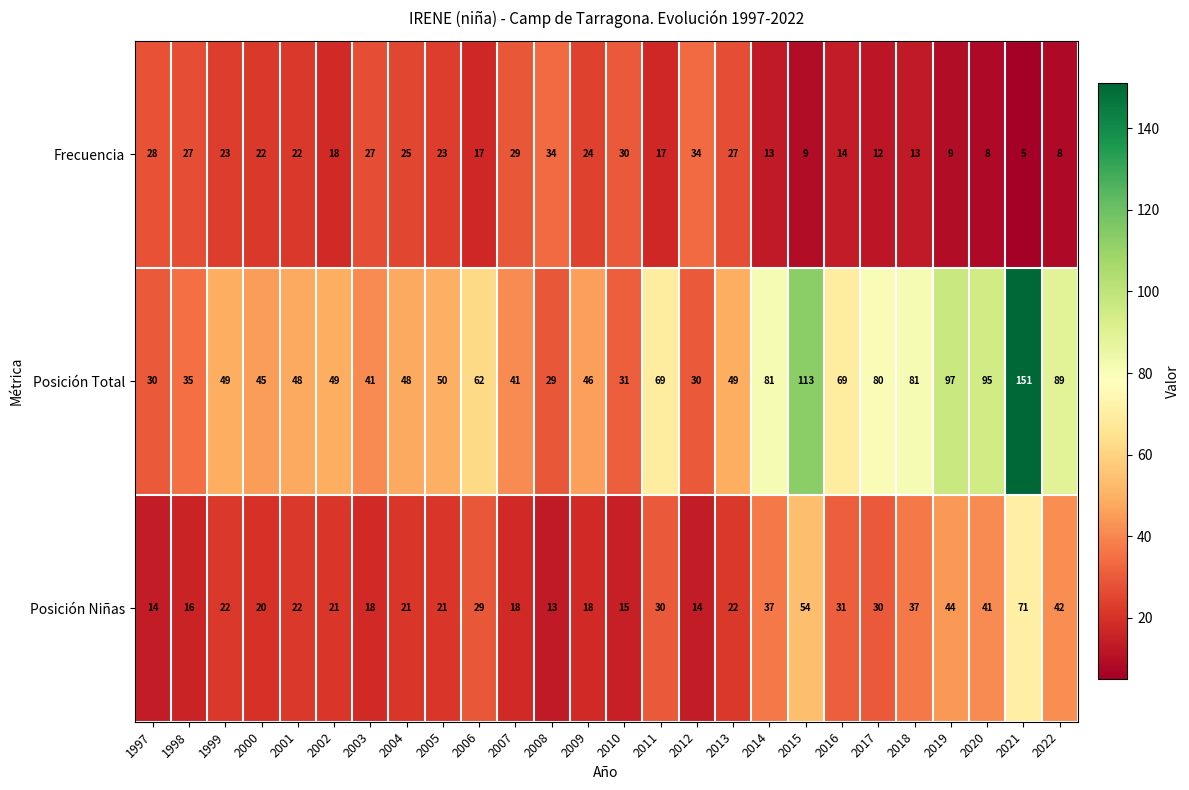

Which series changed the most between 1999 and 2000?

Posición Total